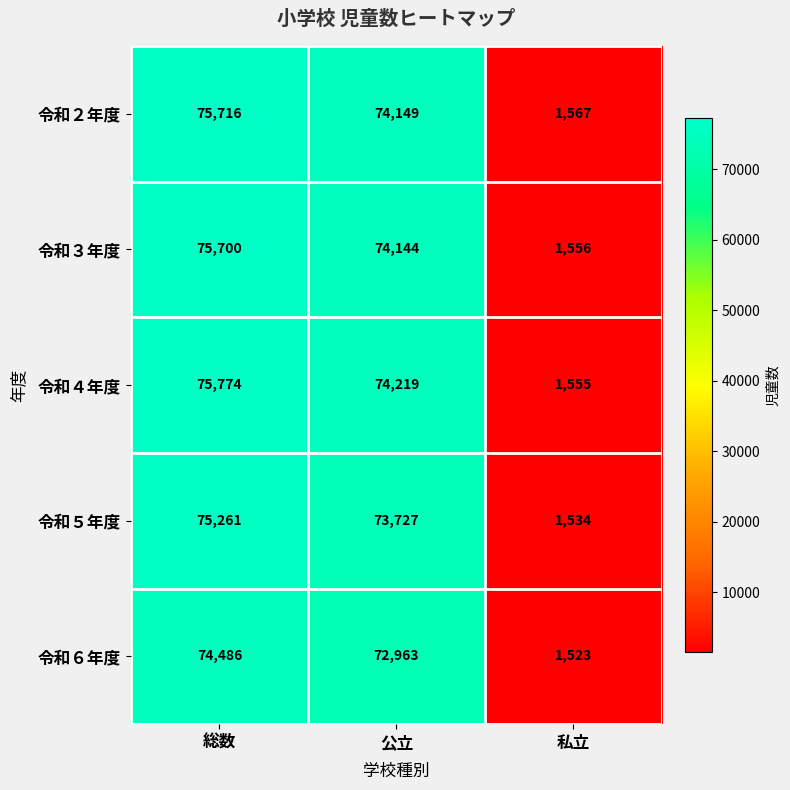

At which label is 令和２年度 closest to 38641?

公立